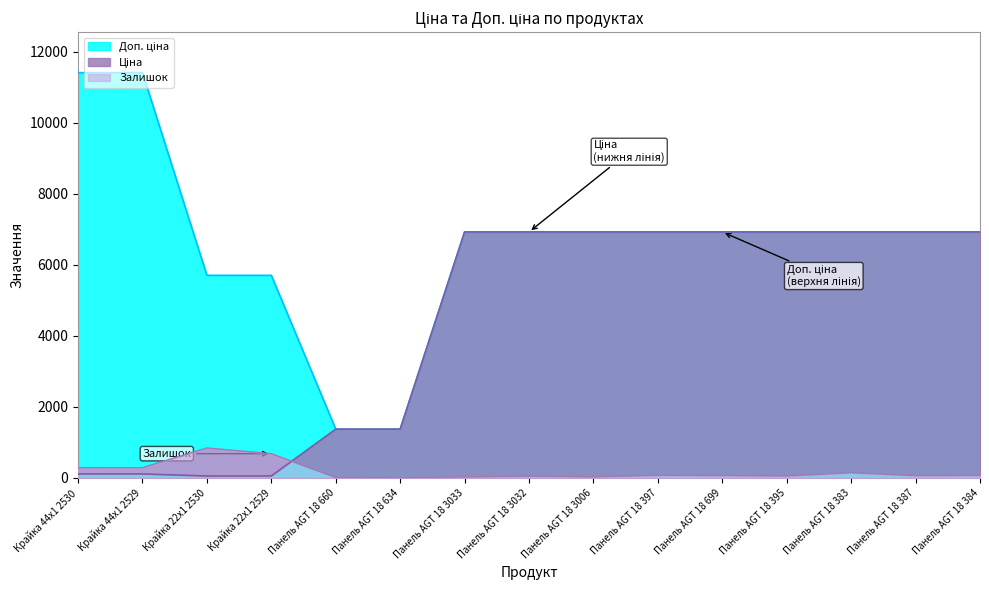

Which series has the largest range (max minus min)?

Доп. ціна